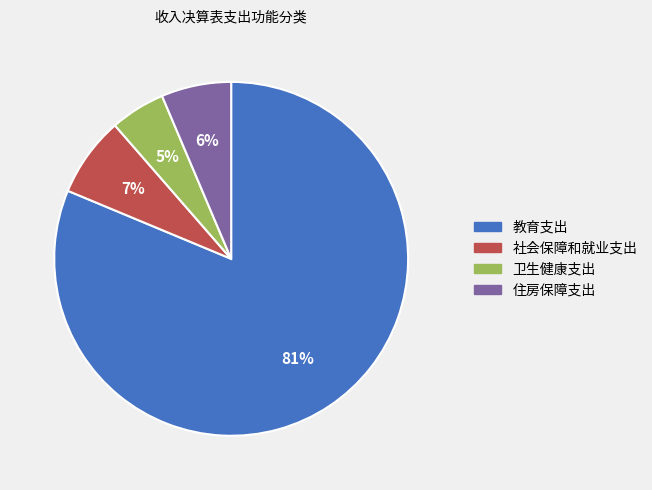

Do 教育支出 and 卫生健康支出 together represent more than half of the pie?

Yes